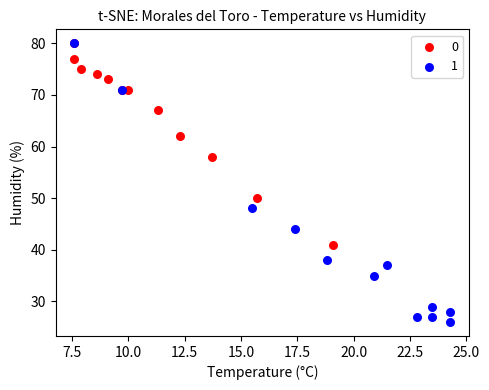

What are all the series names shown in the legend?

0, 1